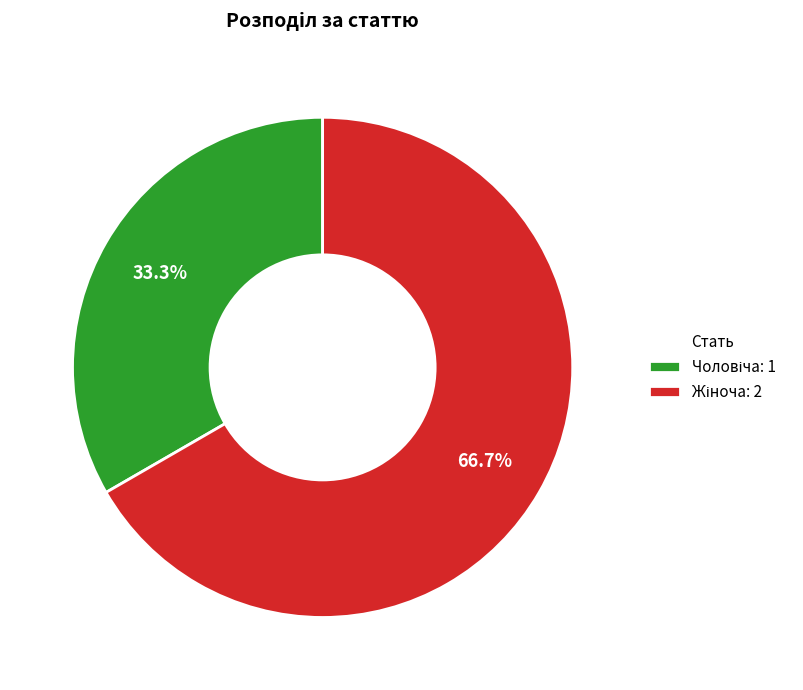

Does any single category account for the majority?

Yes